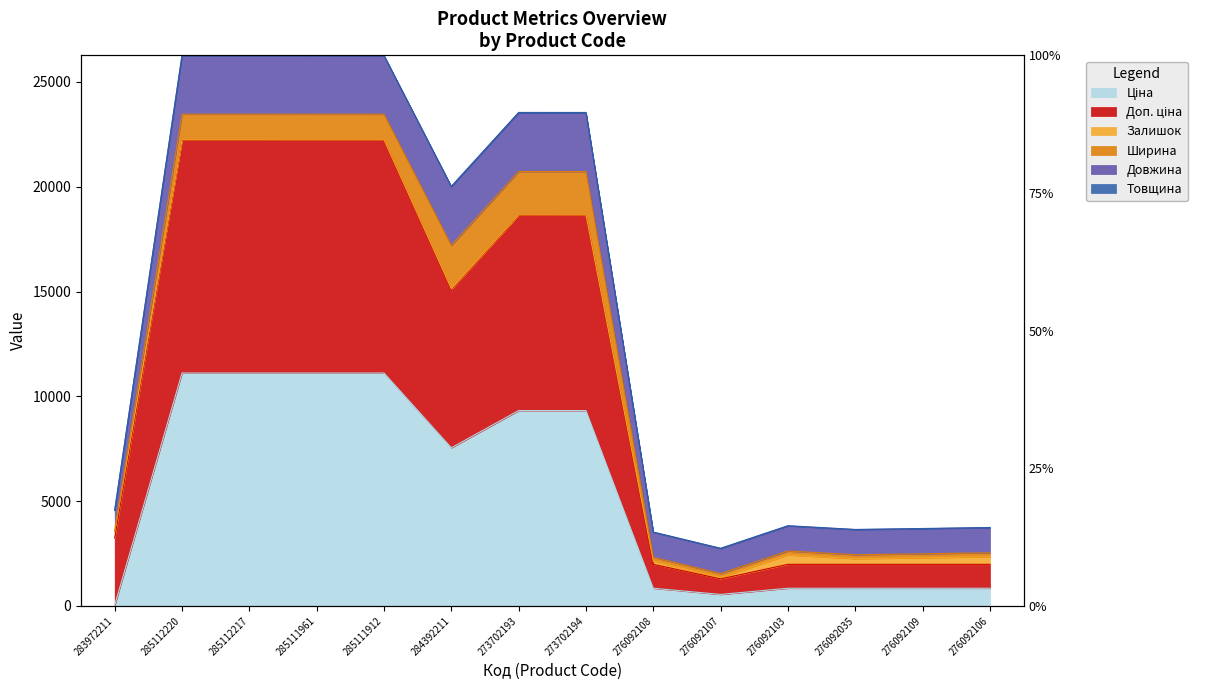

What is the difference between the Ціна values at 276092109 and 285111912?

10270.8